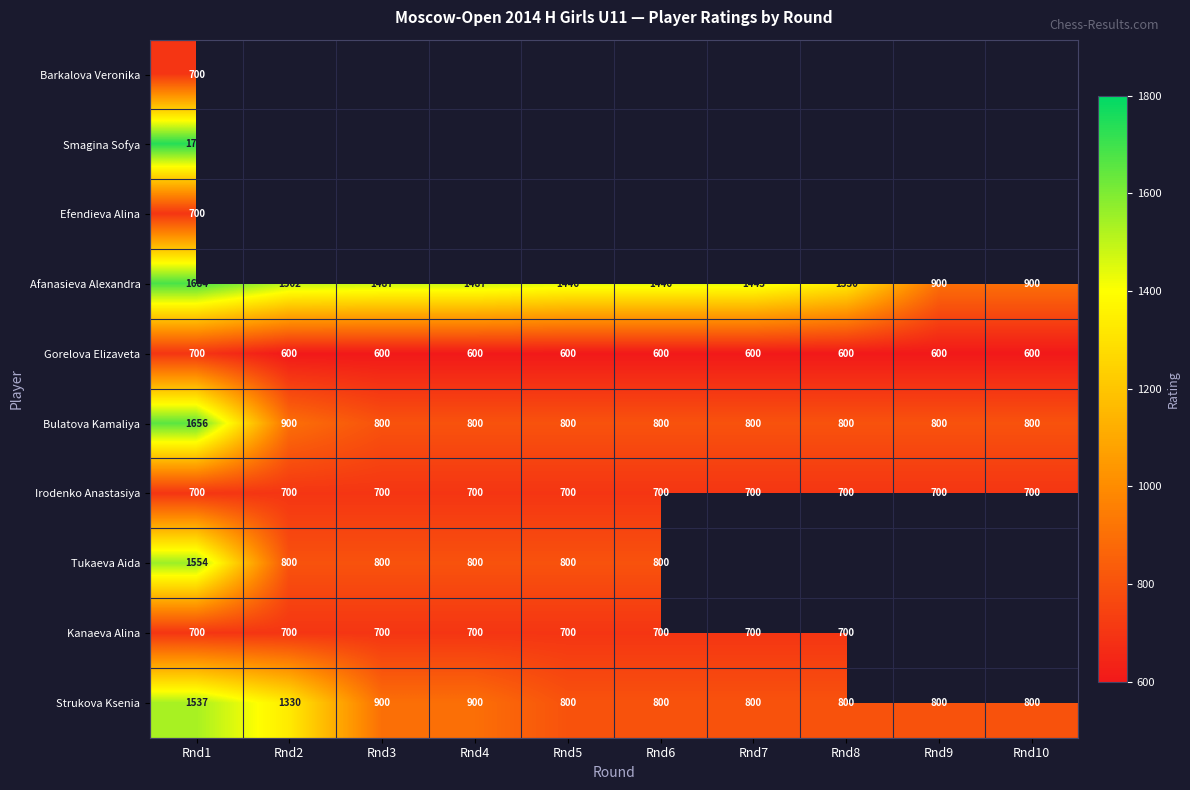

Which category has the highest value in the Afanasieva Alexandra series?

Rnd1